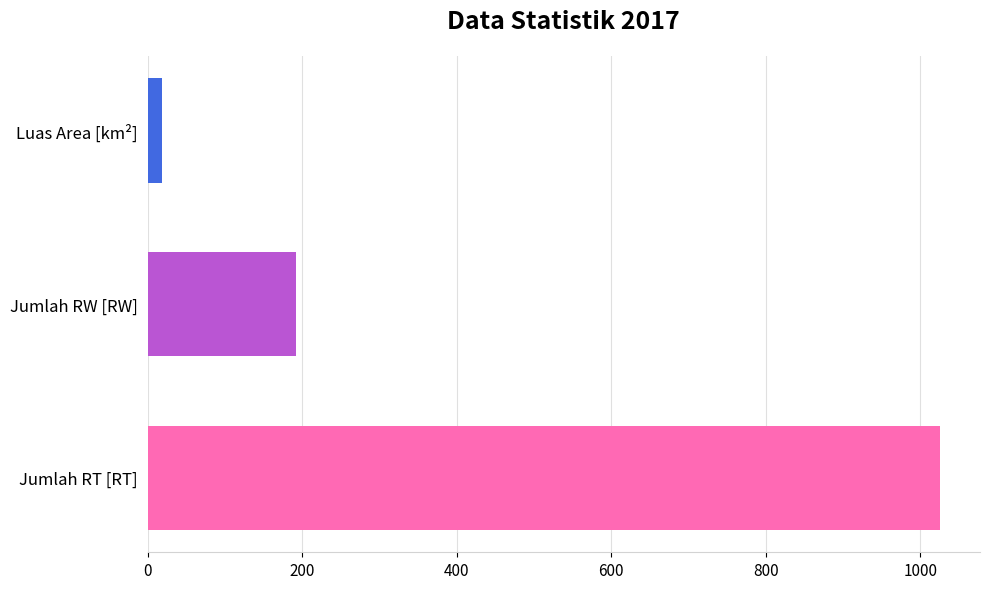

Reading bottom to top, extract all data points from this chart.

Jumlah RT [RT]=1026.0	Jumlah RW [RW]=192.0	Luas Area [km²]=18.5